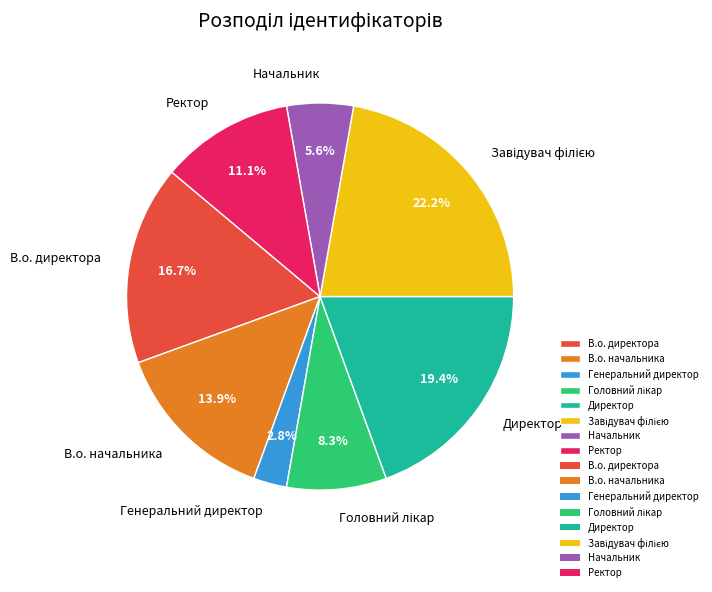

Do В.о. директора and Начальник together represent more than half of the pie?

No